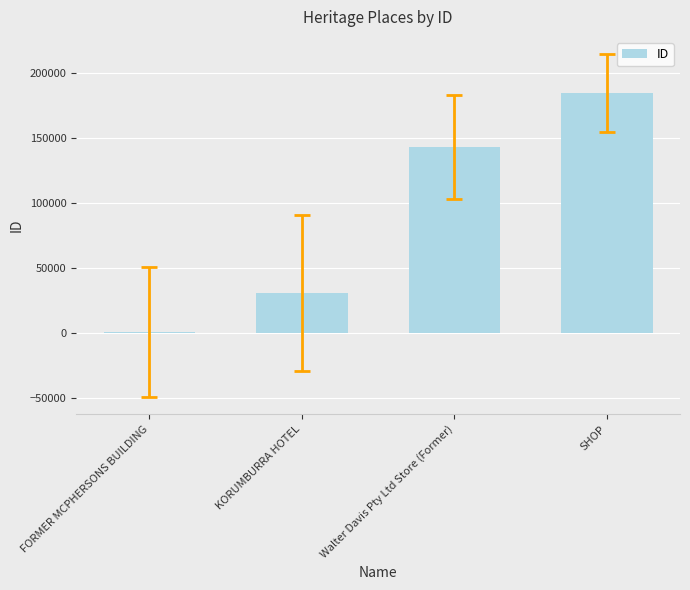

What is the maximum value shown in the chart?

184556